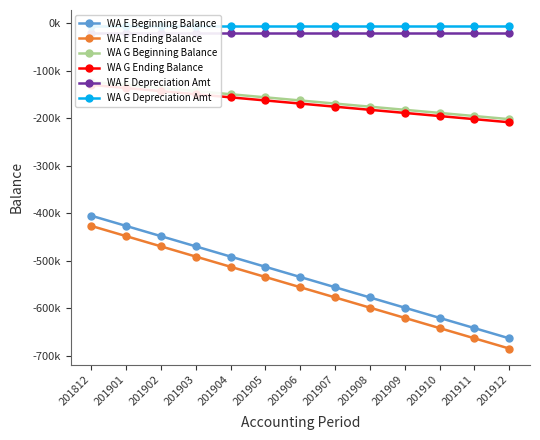

How many values in the WA E Beginning Balance series are below -533977?

7